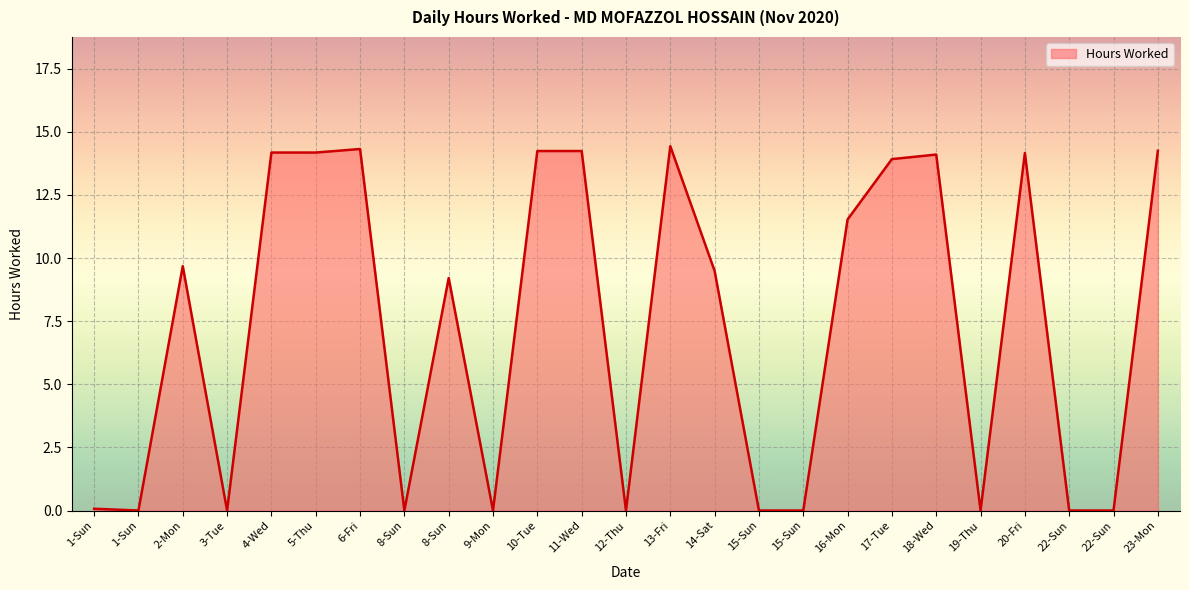

At which category does the chart reach its peak across all series?

13-Fri